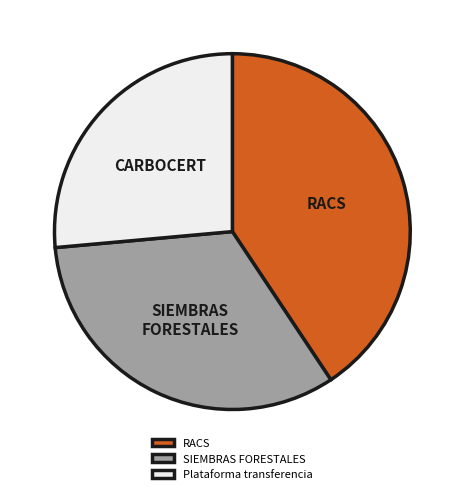

Rank the categories by value from lowest to highest.

Plataforma transferencia, SIEMBRAS FORESTALES, RACS